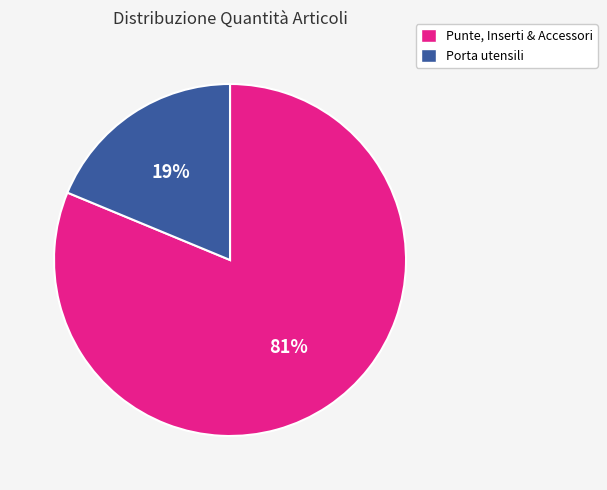

To the nearest percent, what is the difference between the largest and smallest slice percentages?

62%